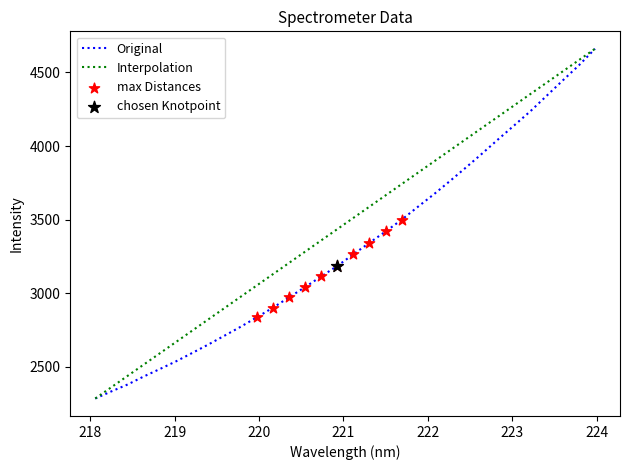

What is the highest value of the Original series?

4660.7